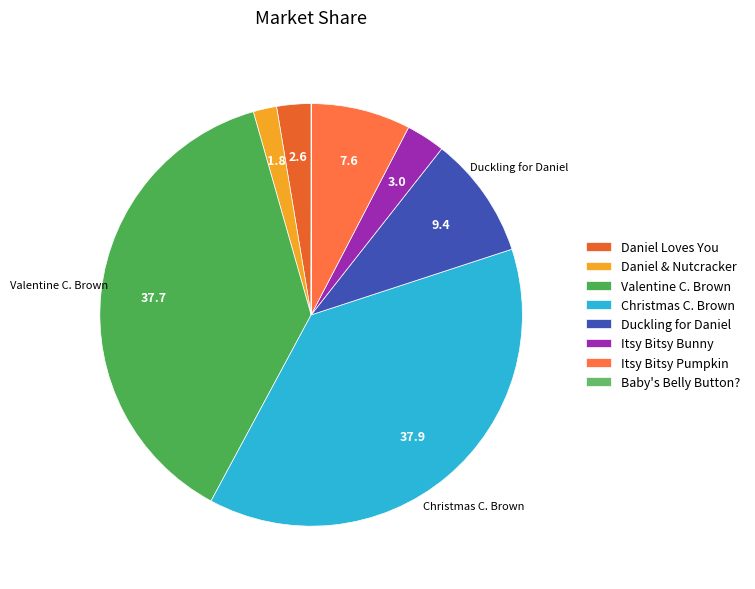

To the nearest percent, what percentage of the pie is Duckling for Daniel?

9%